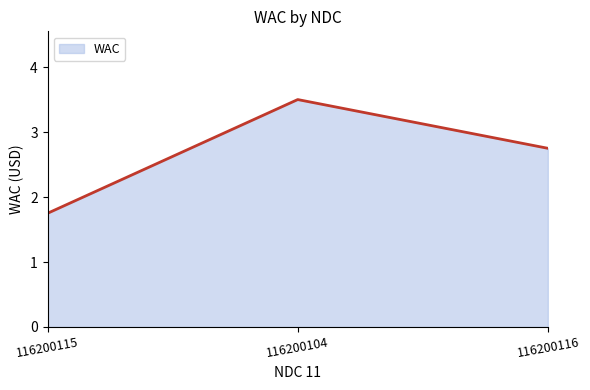

Between 116200116 and 116200104, which is larger?

116200104